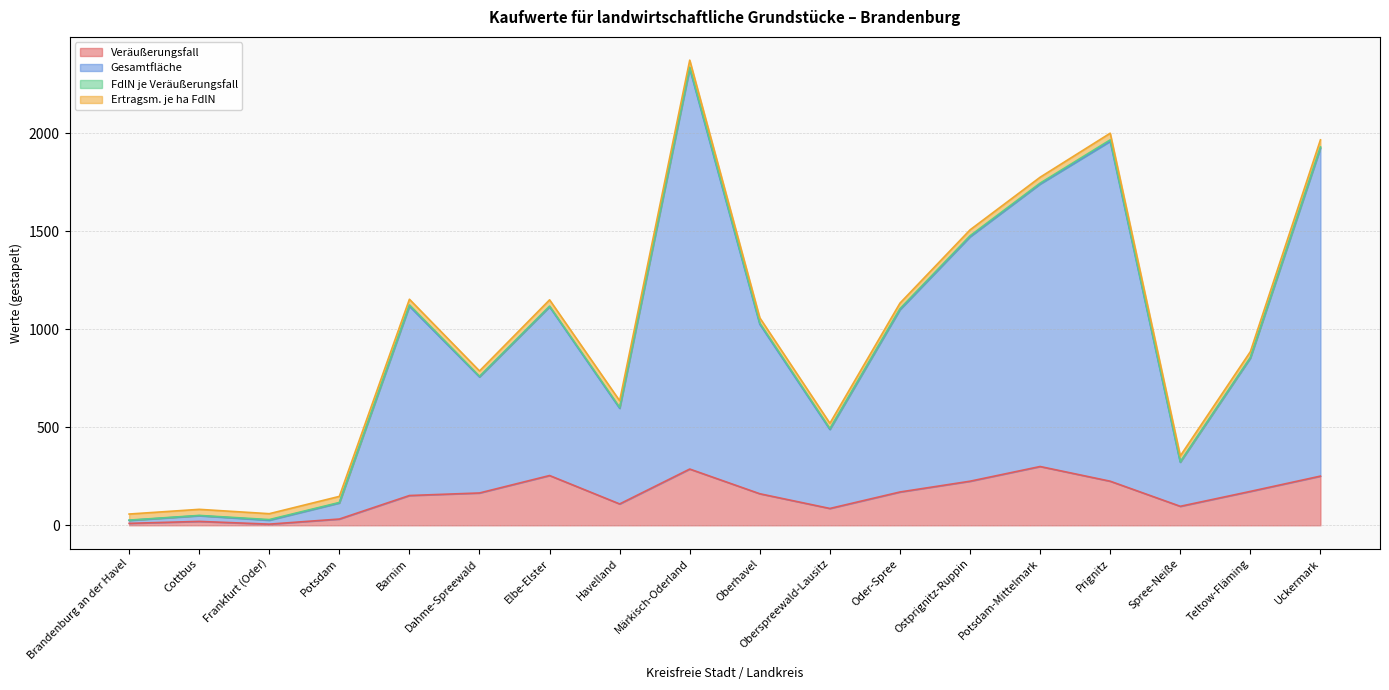

How many interior local peaks does the Veräußerungsfall series have?

4